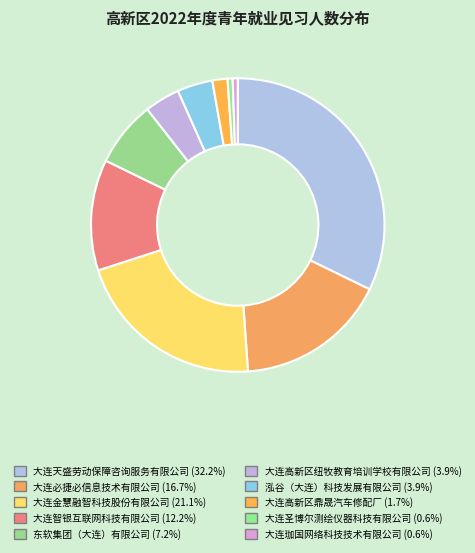

Does 大连高新区纽牧教育培训学校有限公司 account for over 50% of the chart?

No